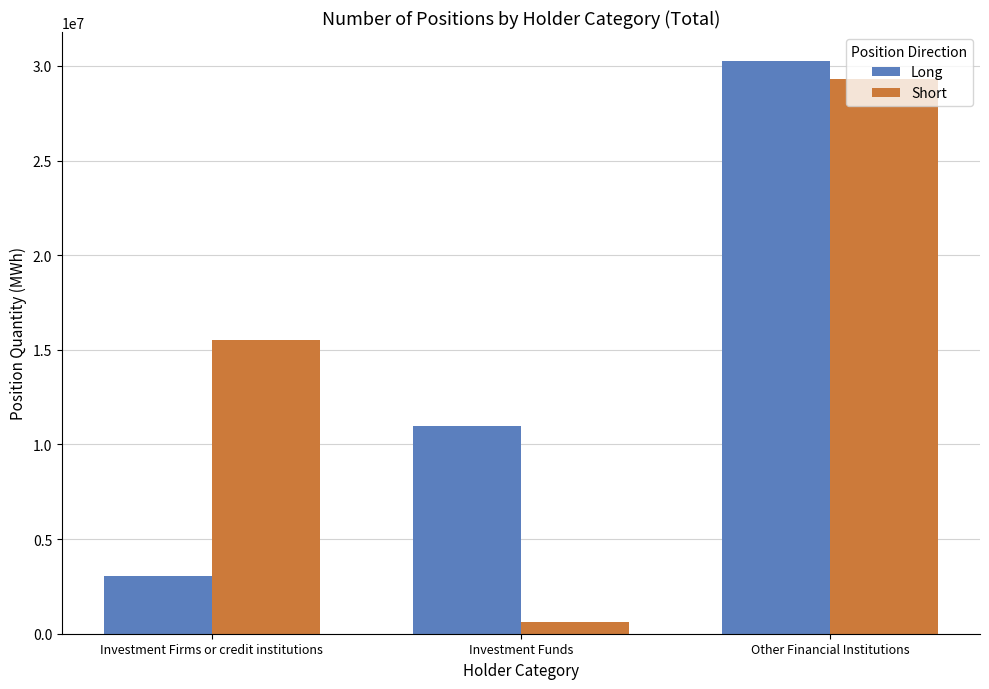

What is the average value of the Long series?

14763211